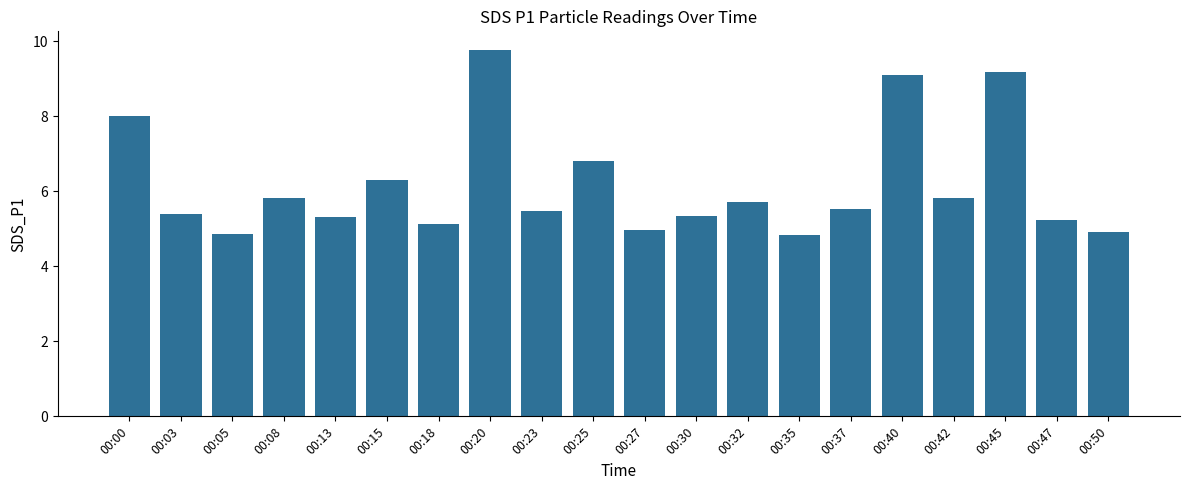

Where is the data nearest to the value 7?

00:25